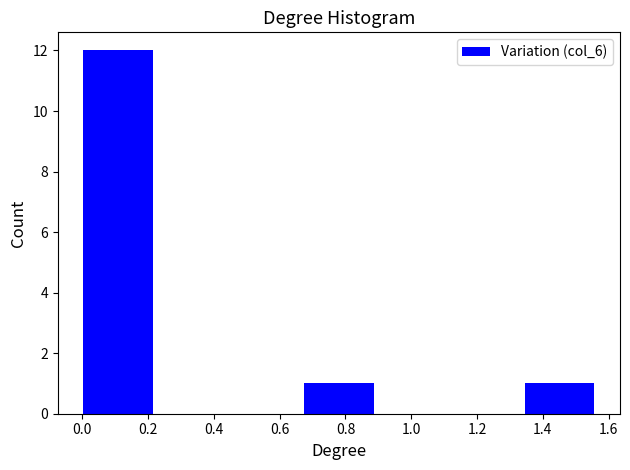

Reading left to right, list every bar in this chart as the range it spans on the x-axis followed by its height. Neither the bar edges nor the heights are printed on the chart, so give them approximately, as read against the axes.

0.00 to 0.22: 12
0.22 to 0.44: 0
0.44 to 0.66: 0
0.66 to 0.90: 1
0.90 to 1.12: 0
1.12 to 1.34: 0
1.34 to 1.56: 1